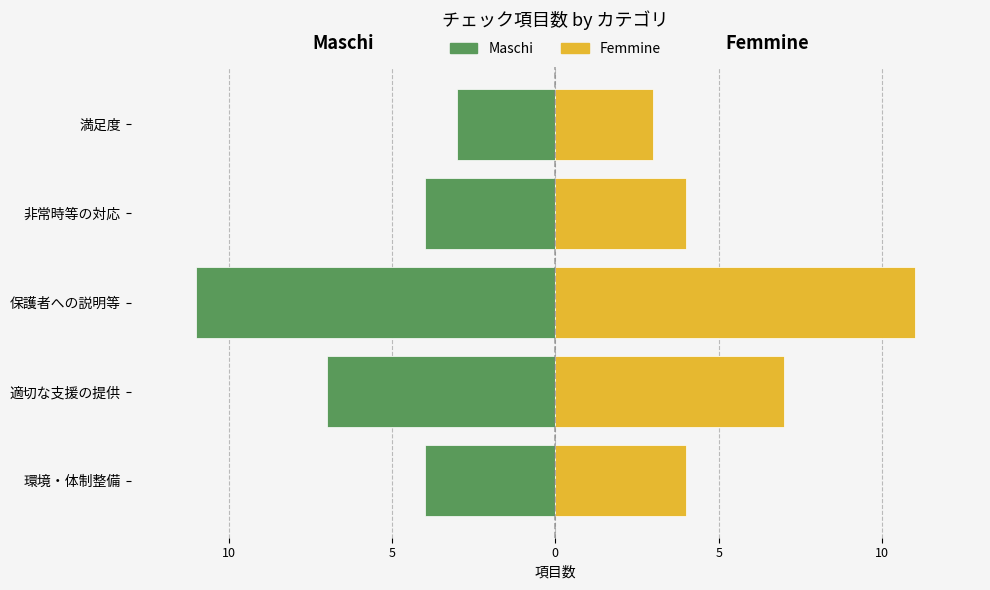

Between 保護者への説明等 and 満足度, which is larger?

満足度